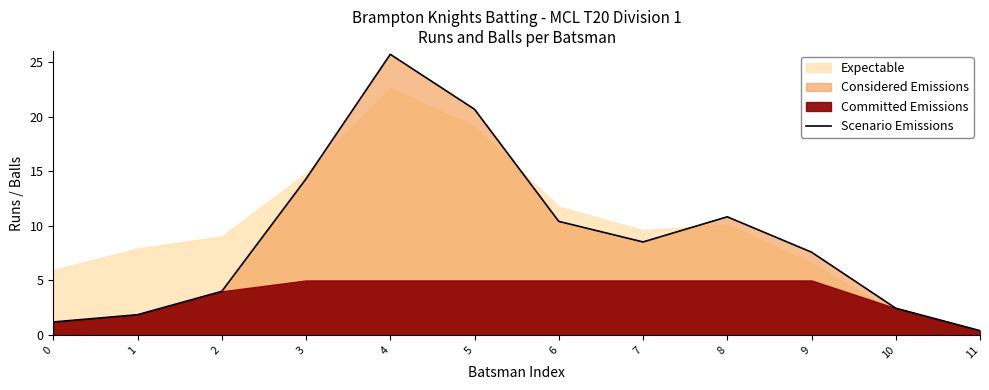

What is the value of the 6th point from the left?

20.7